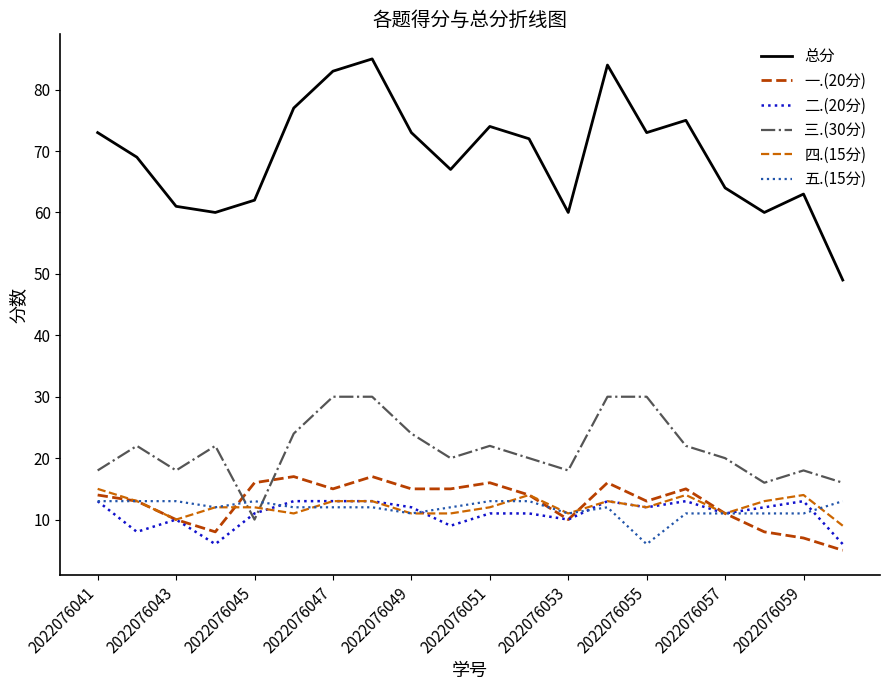

True or false: 总分 and 二.(20分) cross at least once.

False